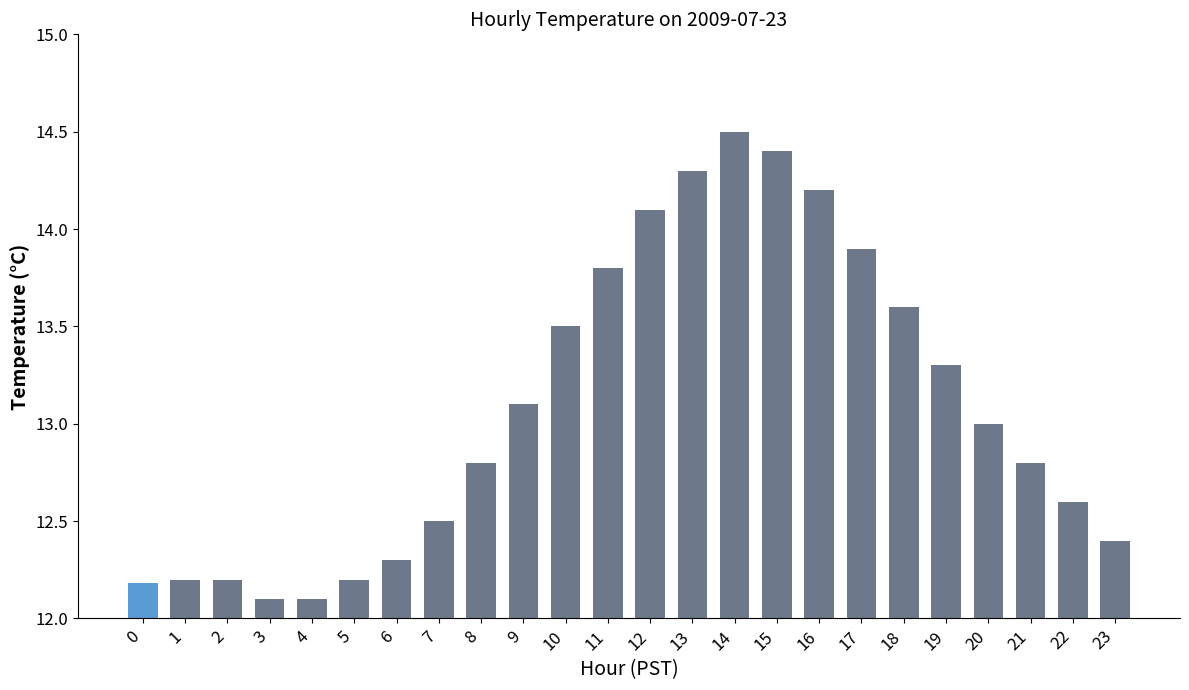

The chart shows a value of 13.9 at 17. True or false?

True